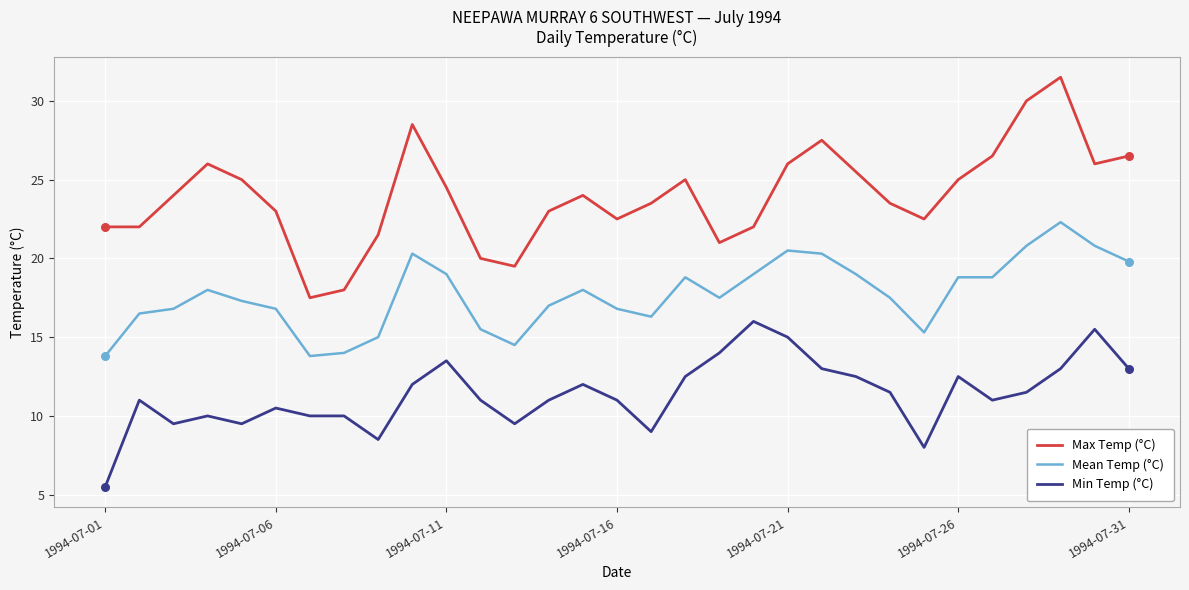

What is the difference between the maximum and minimum values in the Max Temp (°C) series?

14.0